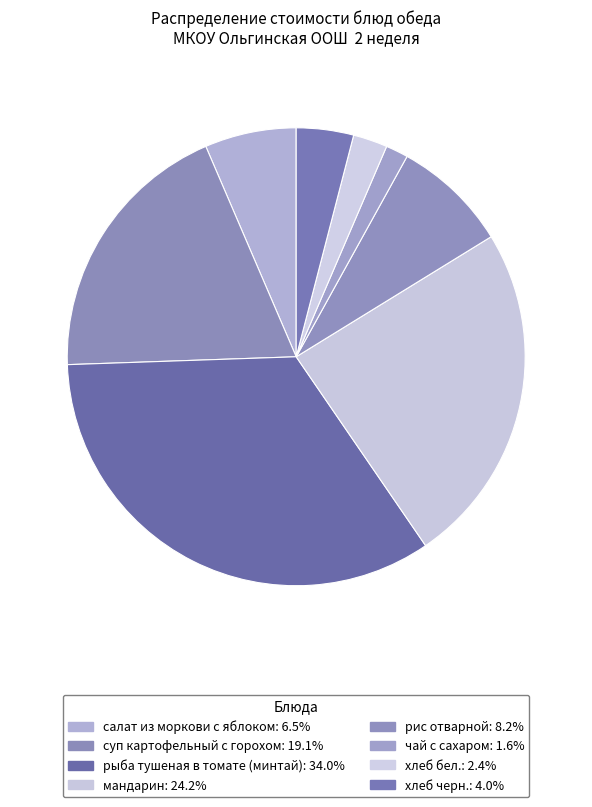

True or false: чай с сахаром accounts for 1% of the total.

False